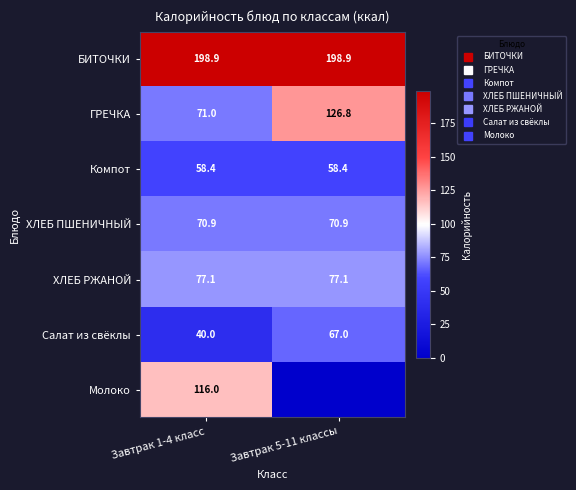

Rank the series at Завтрак 5-11 классы from lowest to highest value.

Молоко, Компот, Салат из свёклы, ХЛЕБ ПШЕНИЧНЫЙ, ХЛЕБ РЖАНОЙ, ГРЕЧКА, БИТОЧКИ